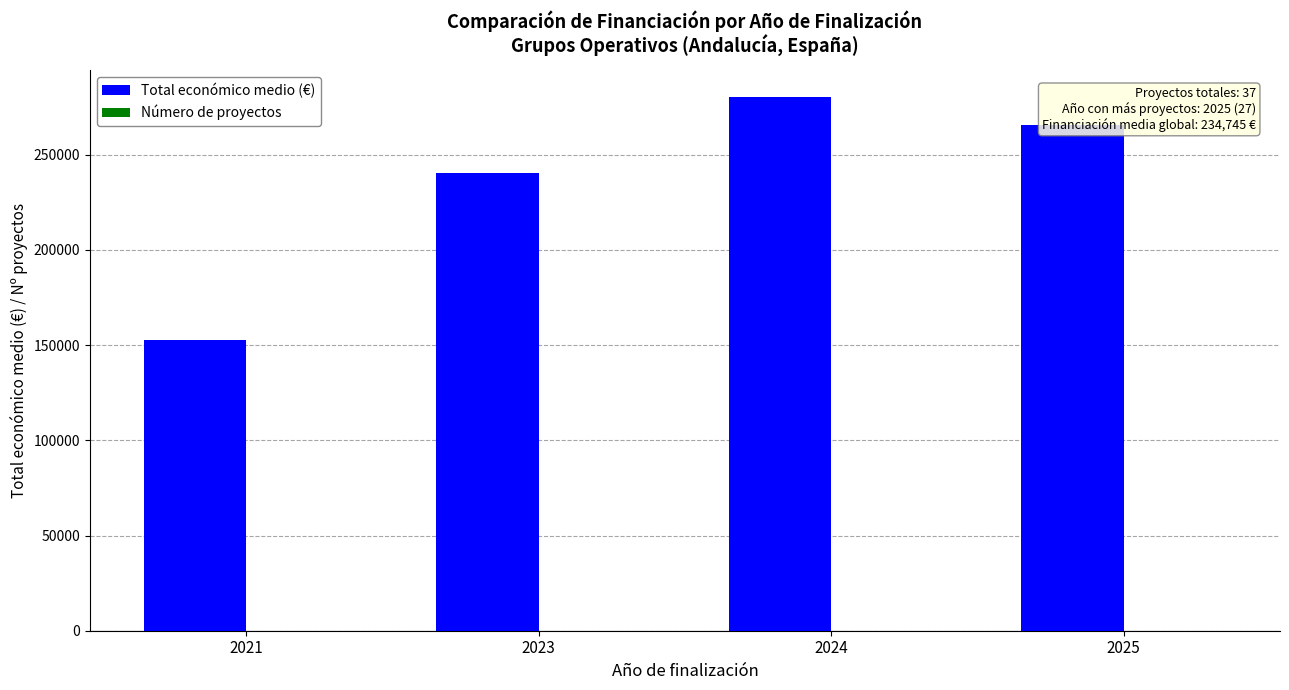

Which series changed the most between 2023 and 2024?

Total económico medio (€)